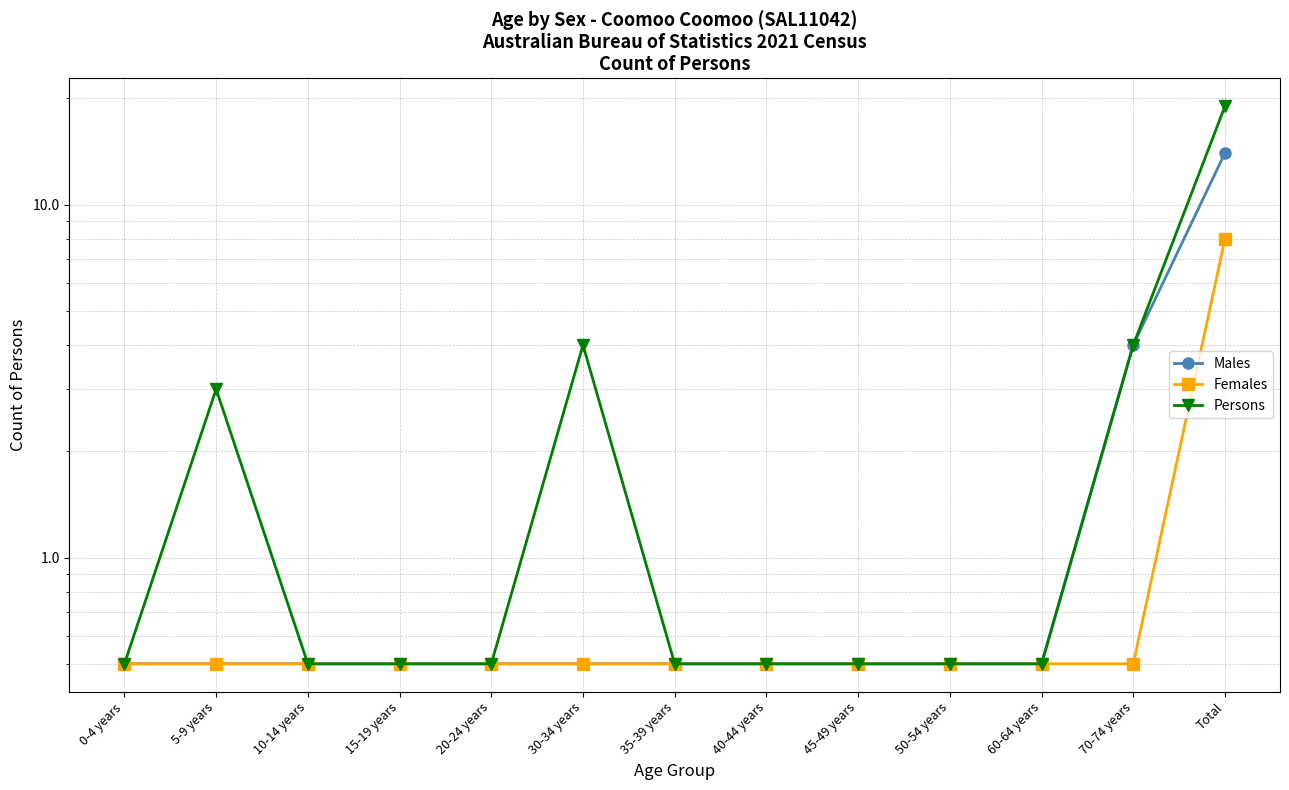

True or false: Persons and Males intersect in this chart.

False